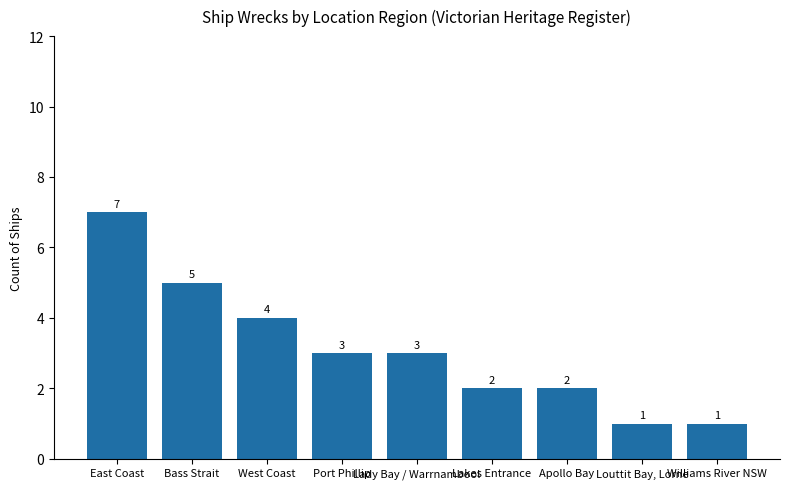

Reading right to left, what are all the values shown in this chart?

1	1	2	2	3	3	4	5	7